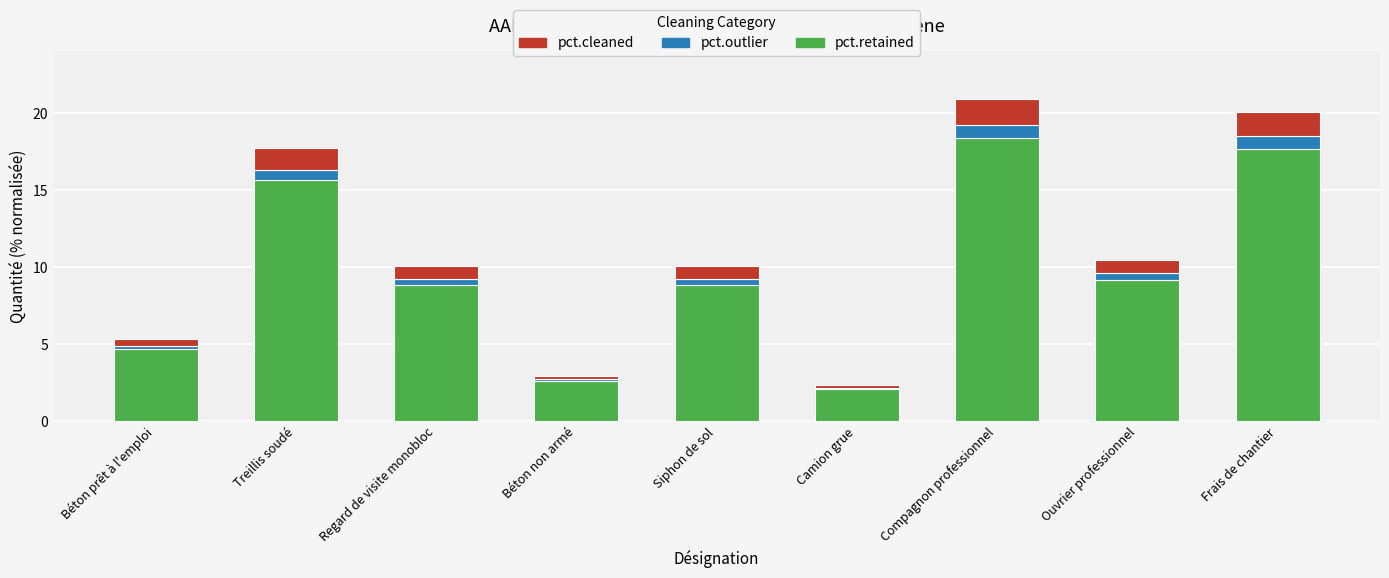

True or false: pct.retained has a value of 12.8 at Regard de visite monobloc.

False